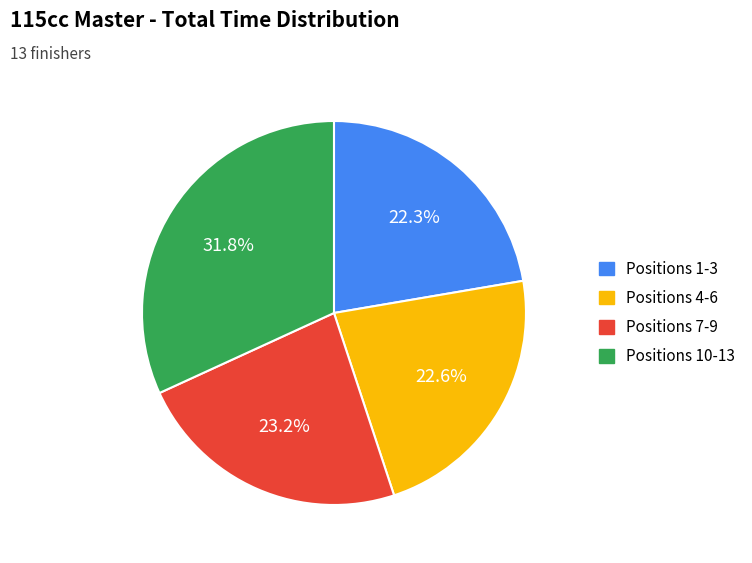

Is there a majority slice in this chart?

No